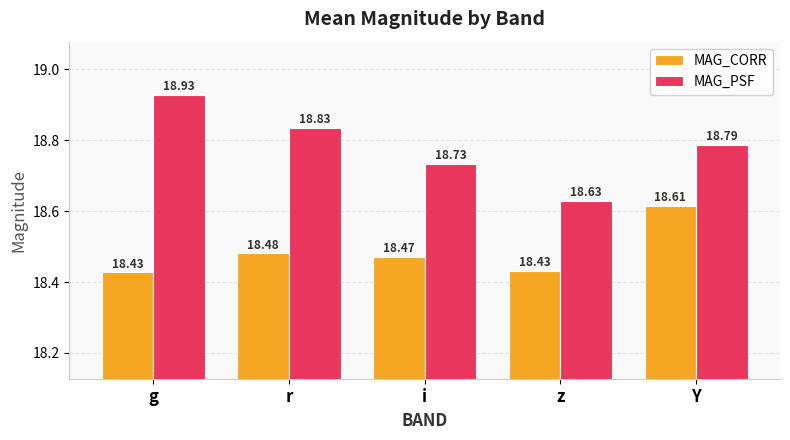

What is the sum of all MAG_CORR values?

92.4